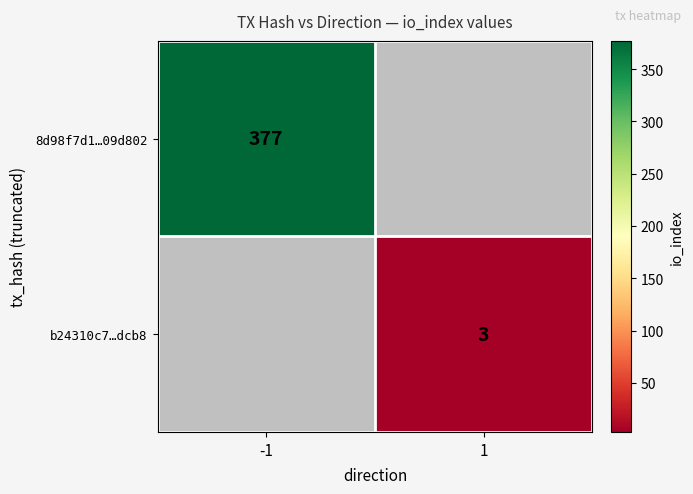

The b24310c7…dcb8 series shows 2 at 1. True or false?

False